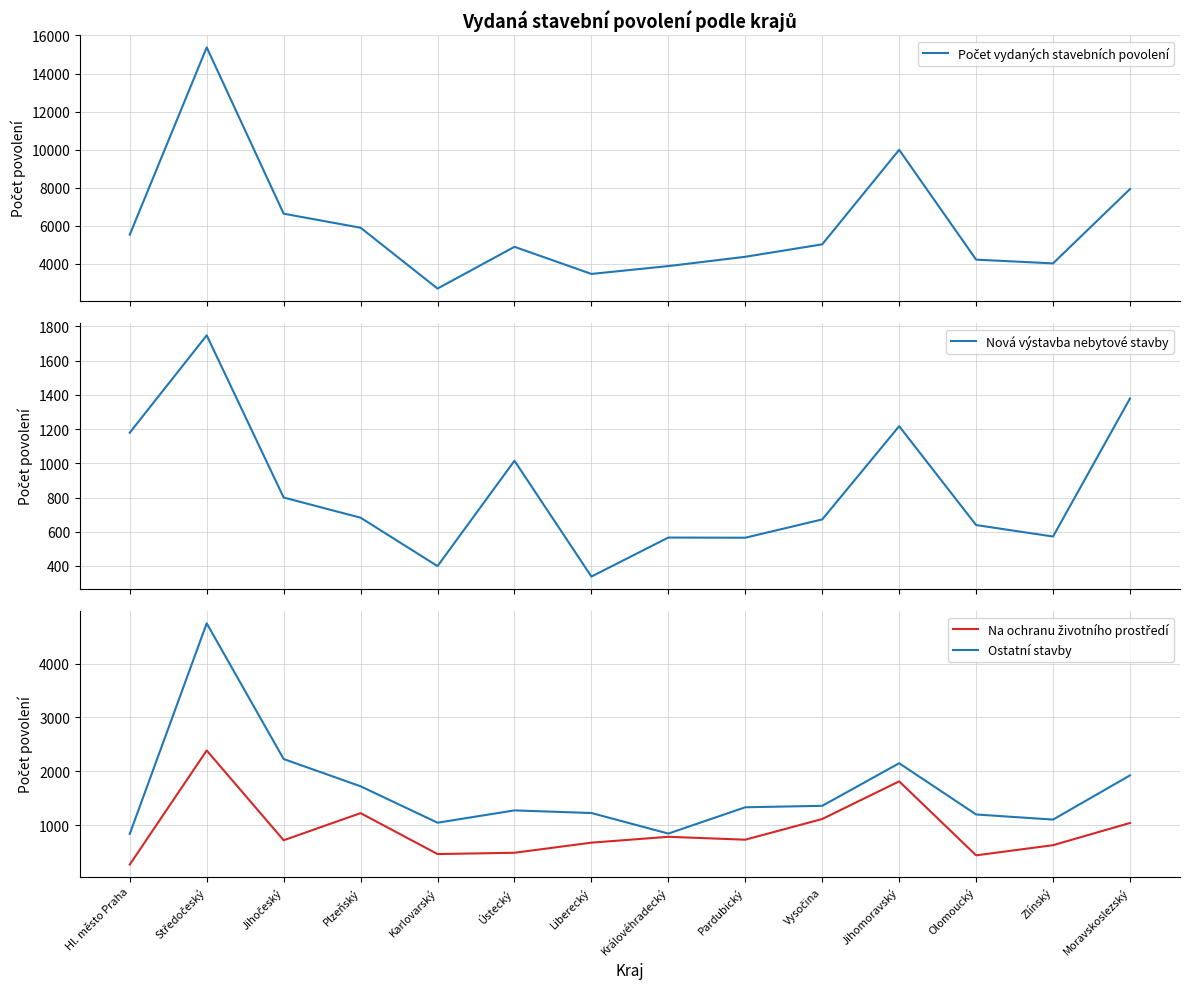

Which category has the lowest value in the Počet vydaných stavebních povolení series?

Karlovarský